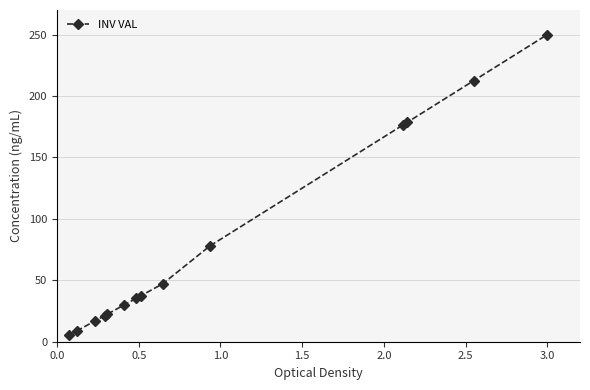

What is the sum of all values?

1120.0